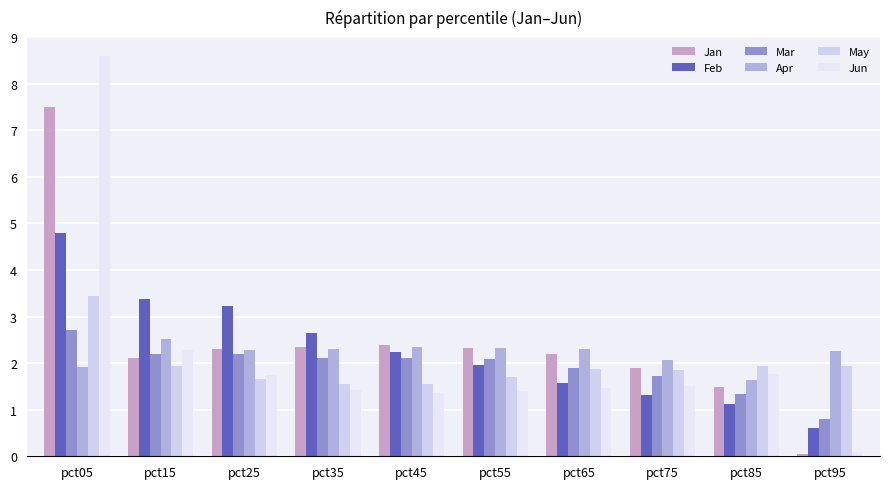

What is the sum of all Jun values?

21.6